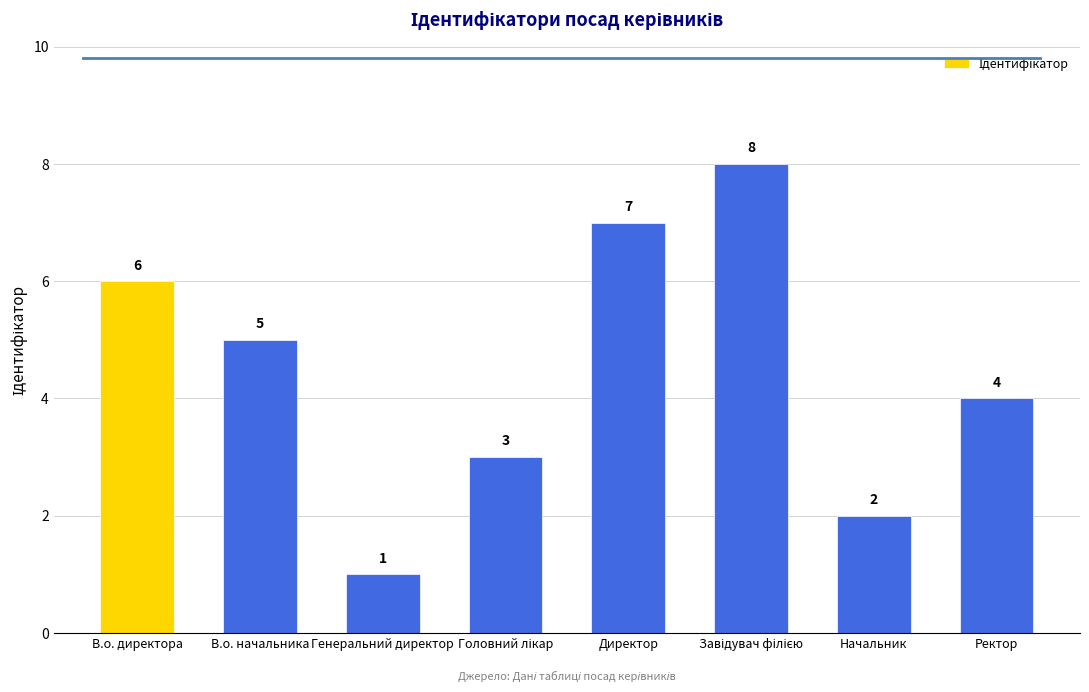

What is the ratio of the value at Ректор to the value at Генеральний директор?

4.0